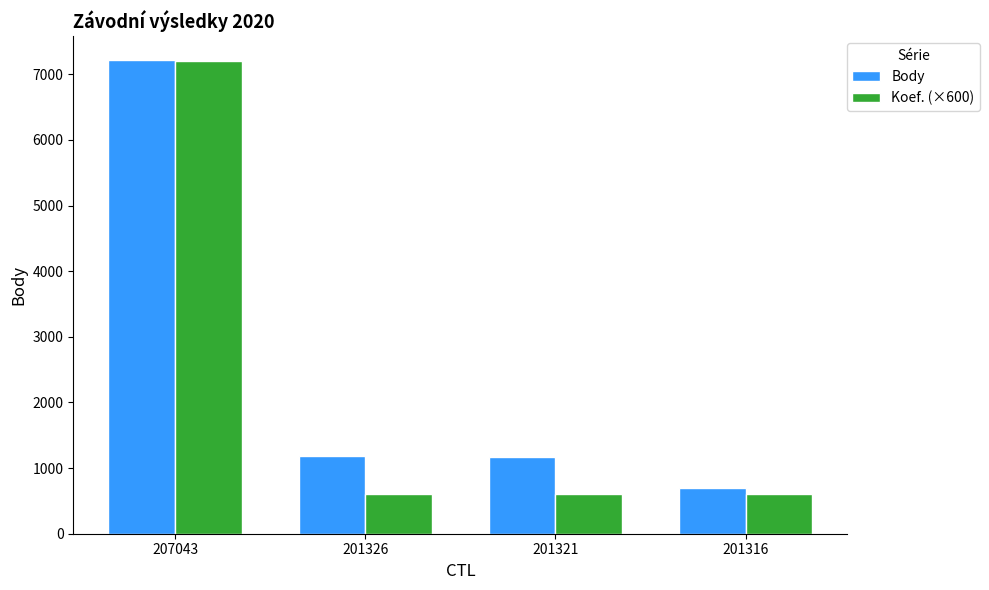

Rank the series by their average value, from highest to lowest.

Body, Koef. (×600)